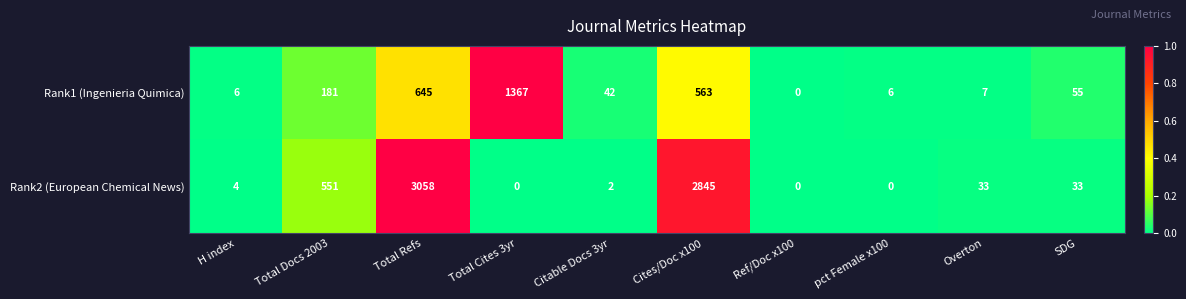

True or false: Rank1 (Ingenieria Quimica) has a value of 563 at Cites/Doc x100.

True